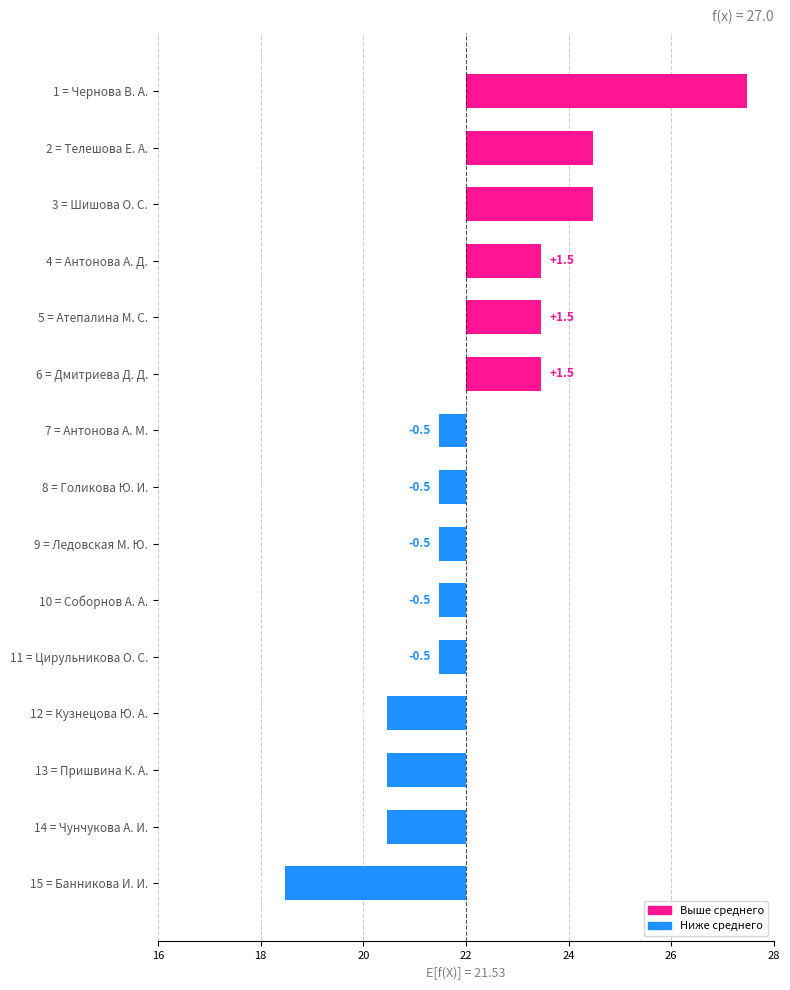

Are the bars horizontal?

Yes